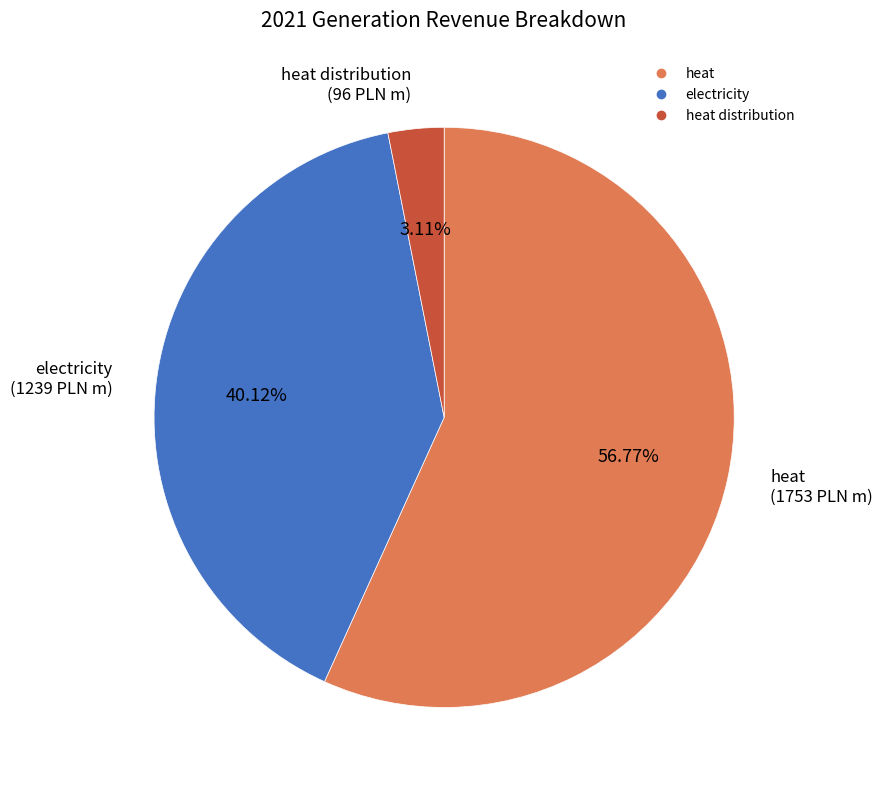

Is there any slice that represents more than half of the pie?

Yes